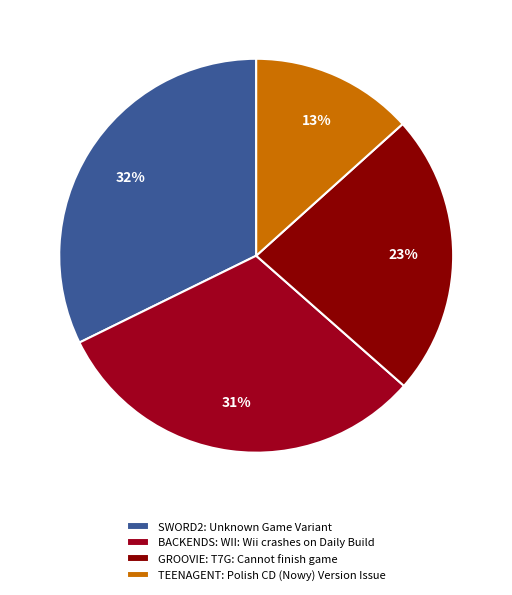

To the nearest percent, what is the difference between the SWORD2: Unknown Game Variant and GROOVIE: T7G: Cannot finish game slice percentages?

9%